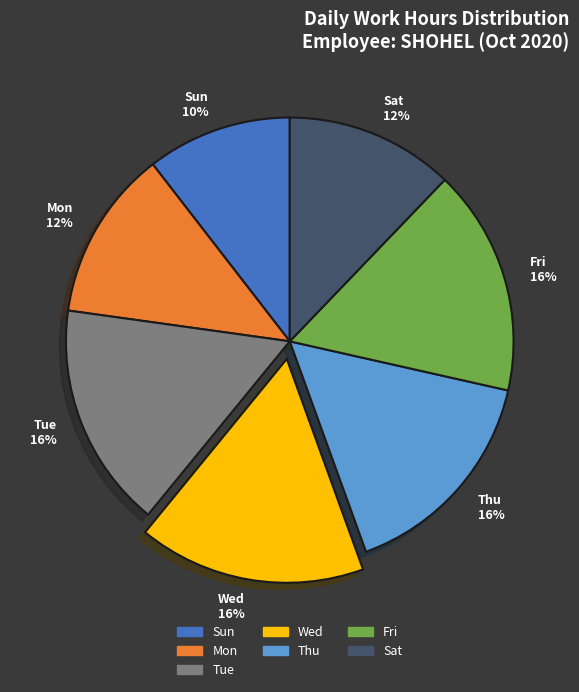

To the nearest percent, what portion does Thu represent?

16%